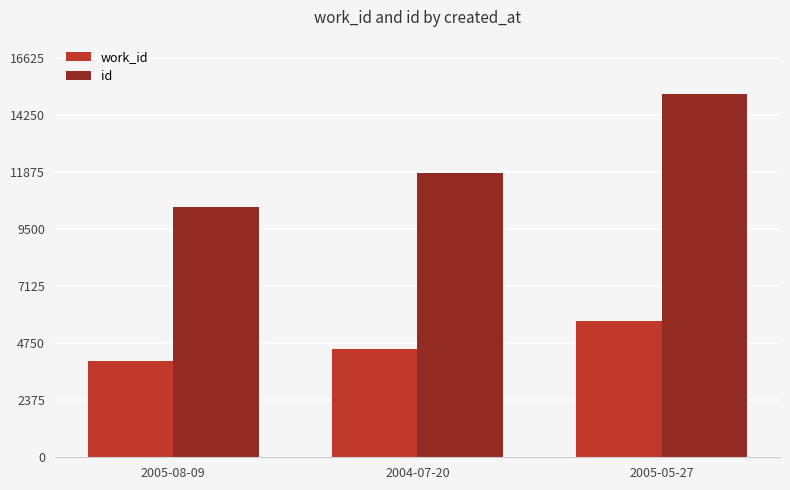

At which category is the sum across all series the highest?

2005-05-27